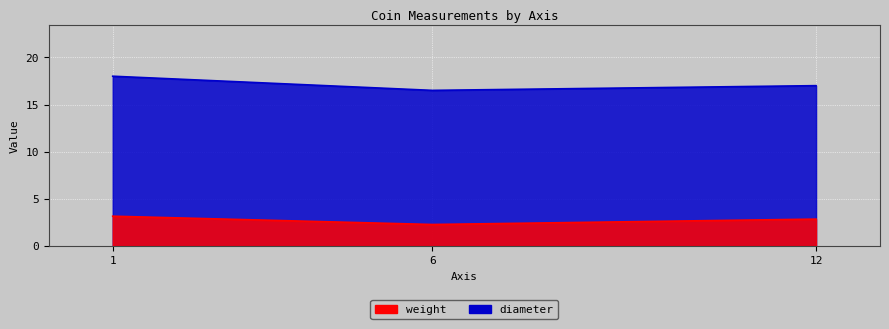

List the labels in order of diameter value, smallest first.

6, 12, 1